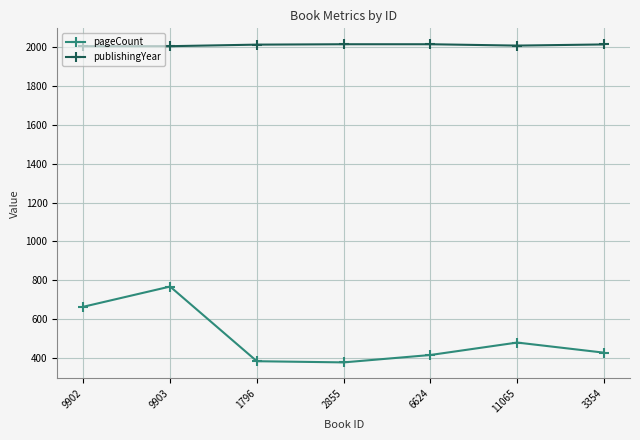

What is the difference between the second highest and second lowest values in the publishingYear series?

10